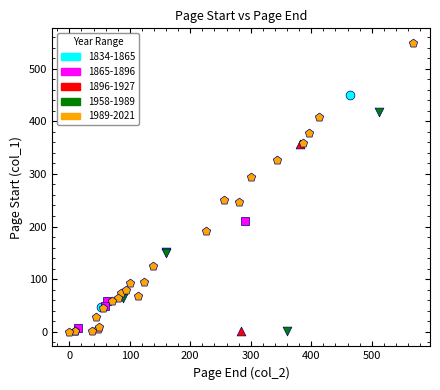

What are all the series names shown in the legend?

1834-1865, 1865-1896, 1896-1927, 1958-1989, 1989-2021